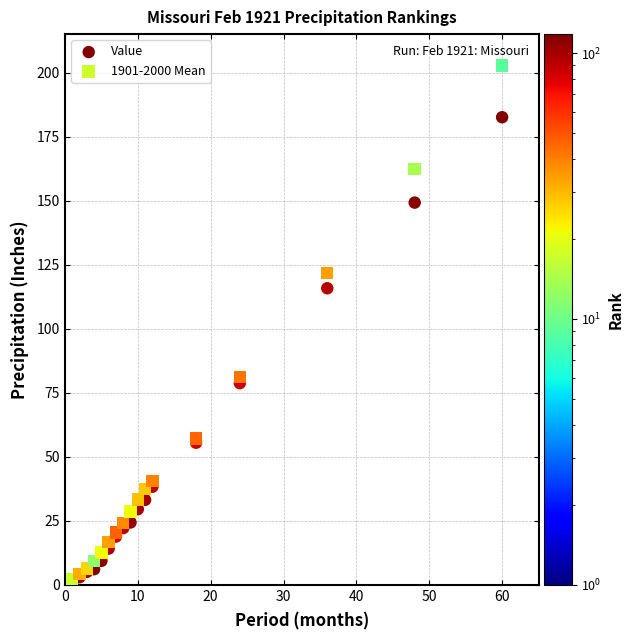

In the Value series, what Y value is closest to 91?

78.7